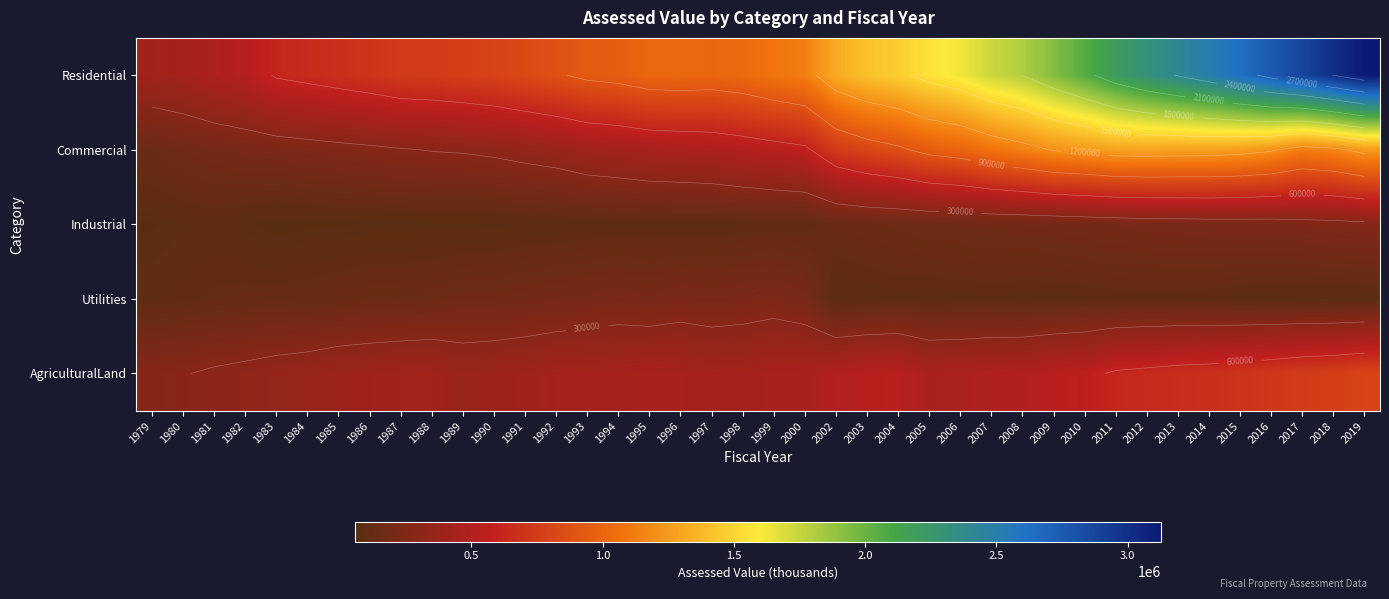

What is the difference between the maximum and minimum values in the AgriculturalLand series?

516825.7